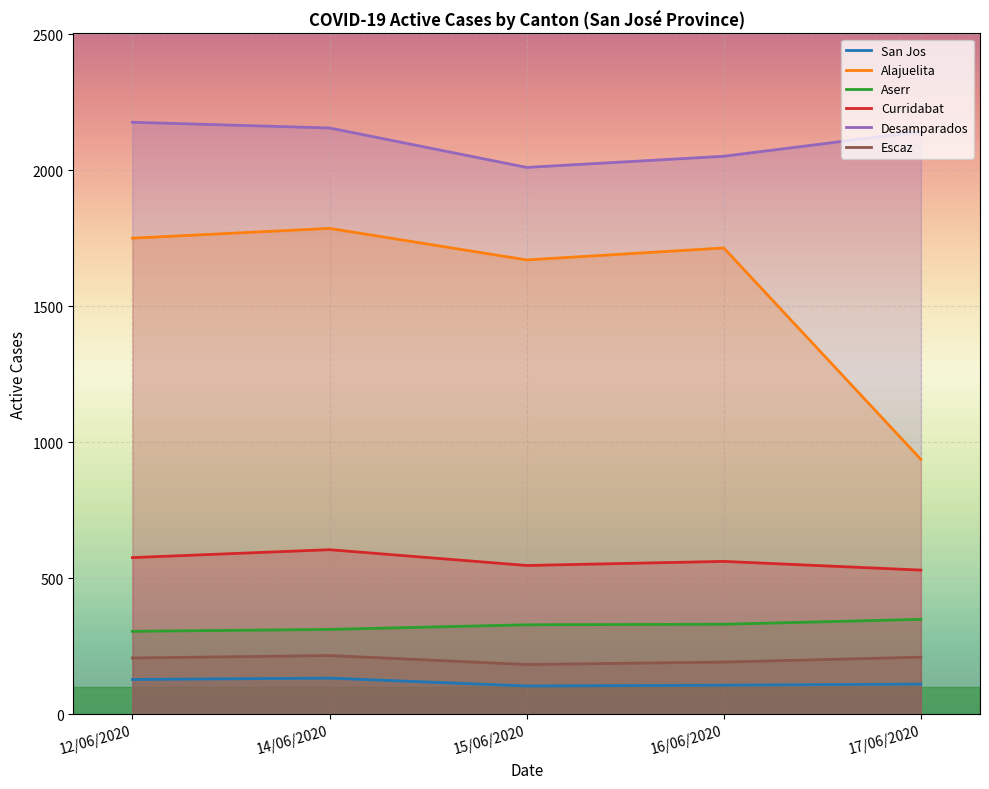

Is the value of Alajuelita at 15/06/2020 greater than the value of Desamparados at 16/06/2020?

No